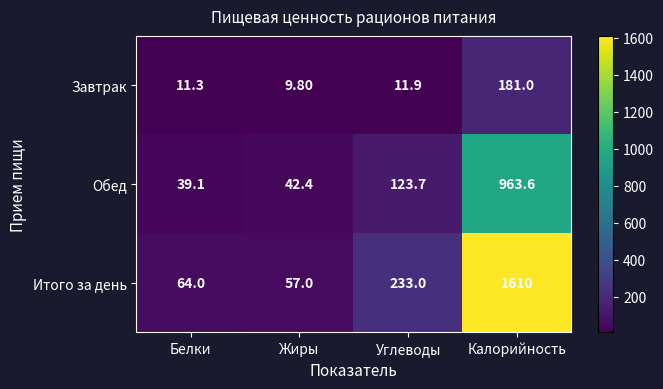

What is the difference between the maximum and second lowest values in the Итого за день series?

1546.0